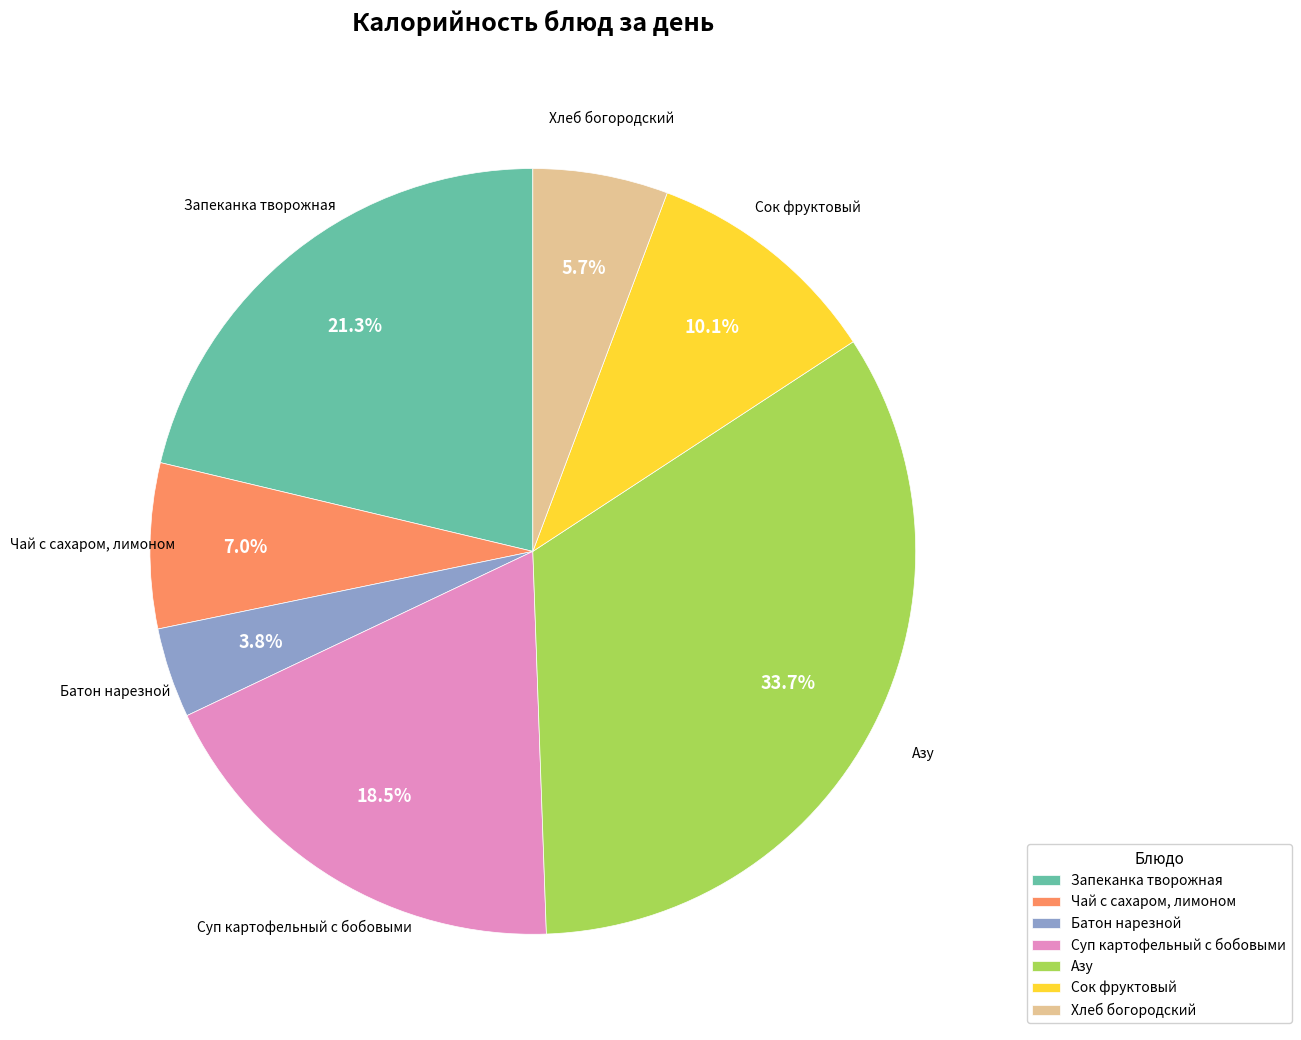

What is the ratio of the value at Суп картофельный с бобовыми to the value at Азу?

0.5